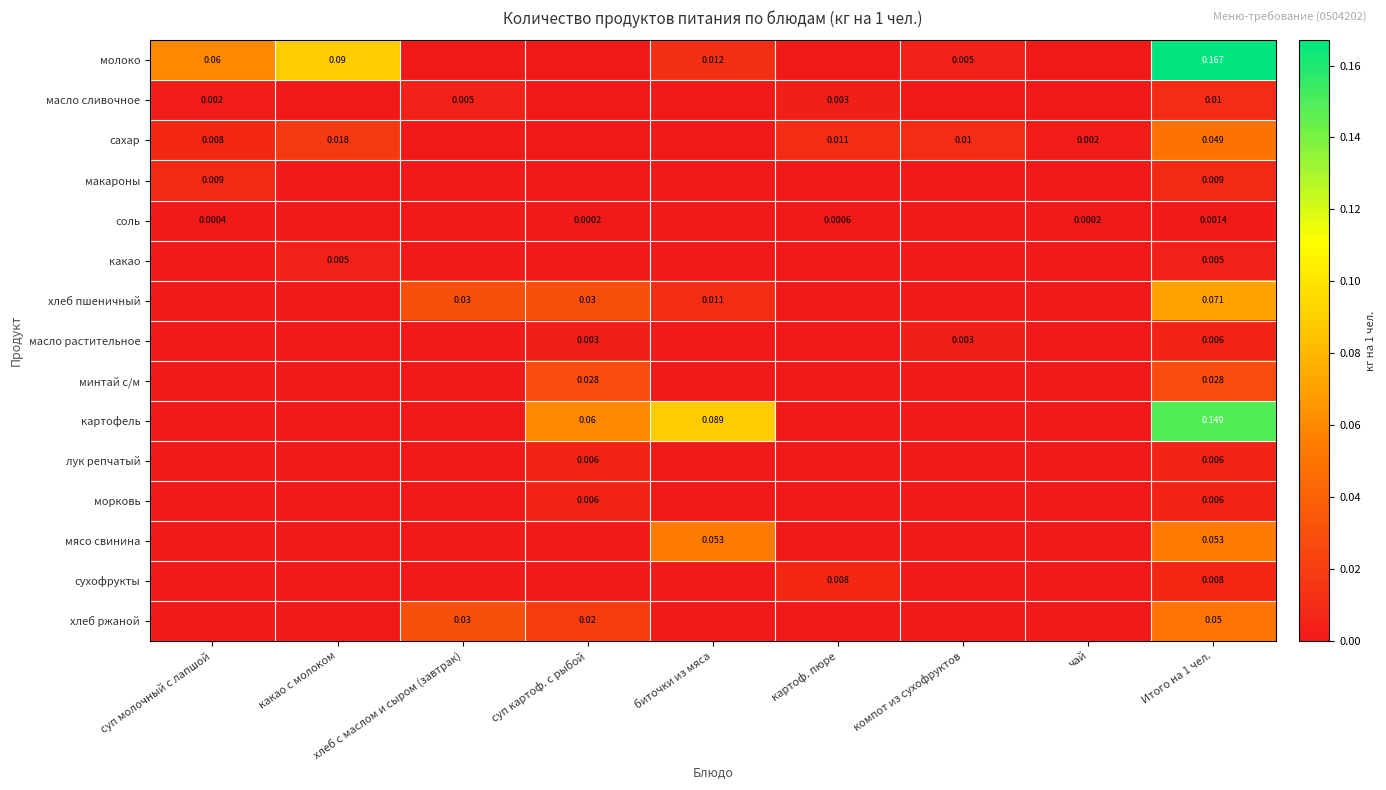

List the labels in order of сухофрукты value, smallest first.

суп молочный с лапшой, какао с молоком, хлеб с маслом и сыром (завтрак), суп картоф. с рыбой, биточки из мяса, компот из сухофруктов, чай, картоф. пюре, Итого на 1 чел.